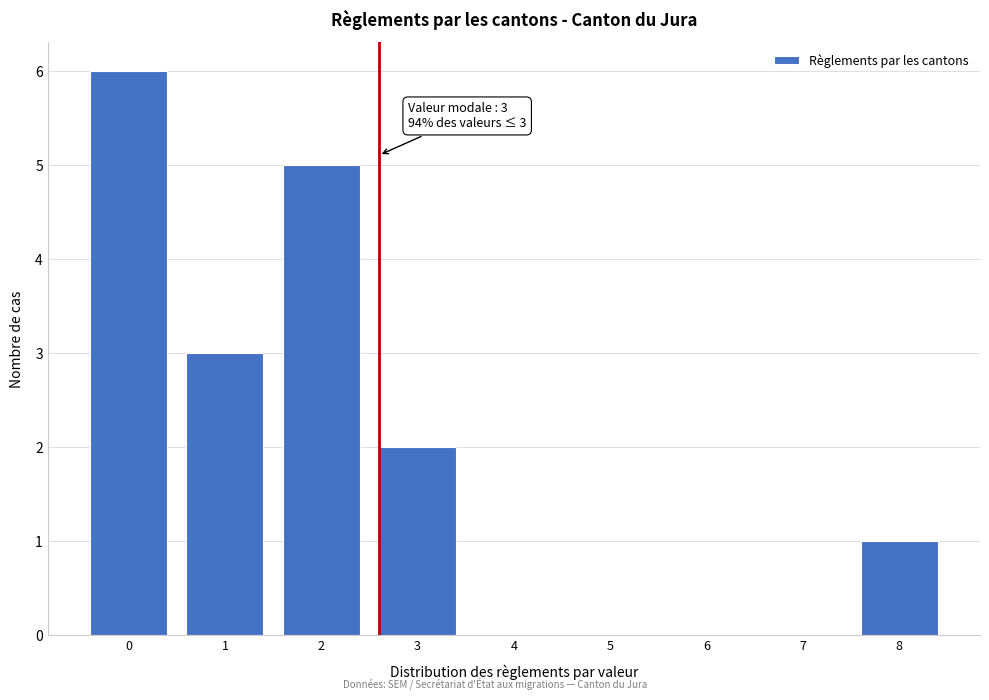

Reading left to right, what are all the values shown in this chart?

0=6	1=3	2=5	3=2	4=0	5=0	6=0	7=0	8=1